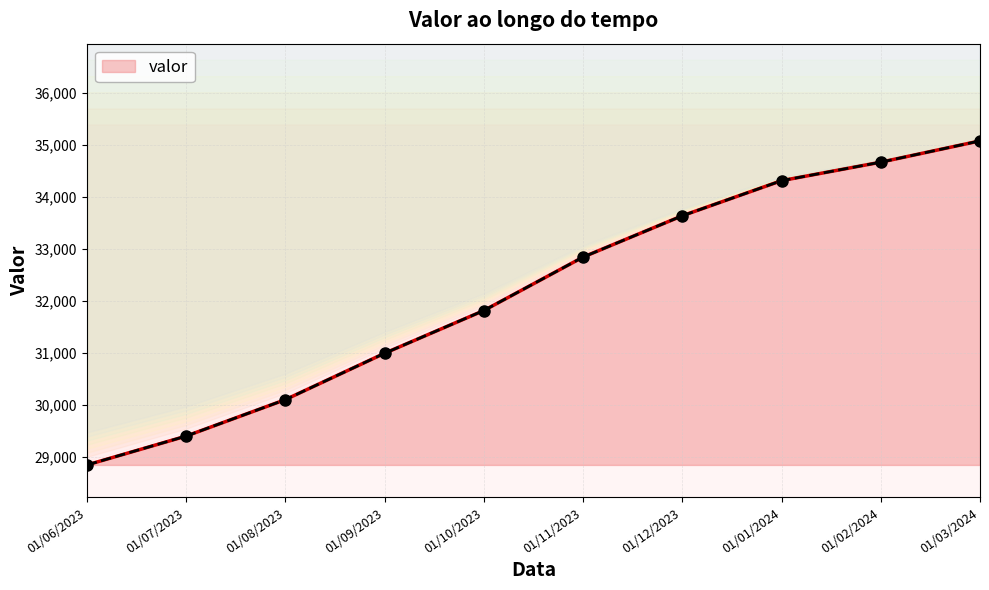

What position from the right is 01/10/2023?

6